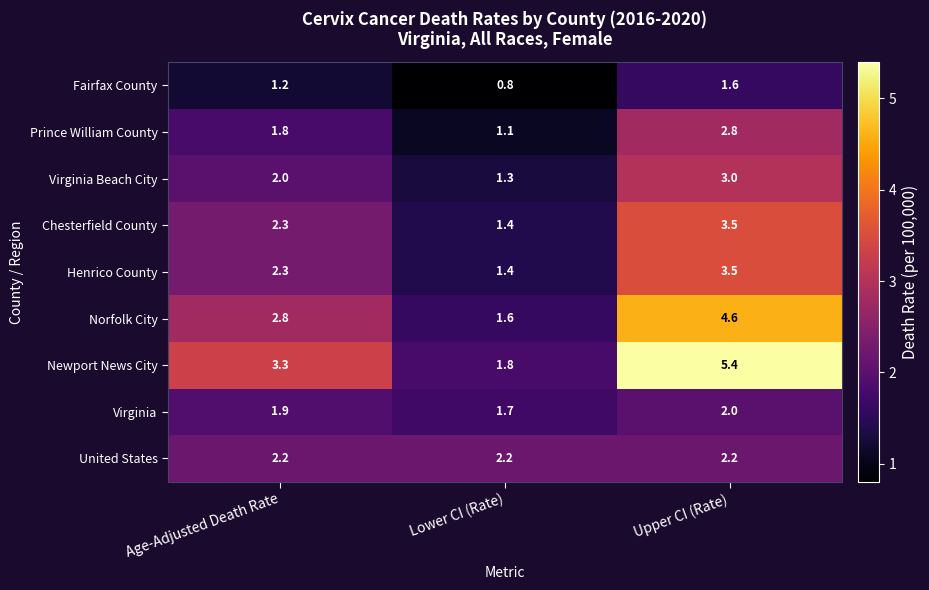

Reading left to right, list all the values displayed in this chart.

Fairfax County: Age-Adjusted Death Rate=1.2	Lower CI (Rate)=0.8	Upper CI (Rate)=1.6
Prince William County: Age-Adjusted Death Rate=1.8	Lower CI (Rate)=1.1	Upper CI (Rate)=2.8
Virginia Beach City: Age-Adjusted Death Rate=2.0	Lower CI (Rate)=1.3	Upper CI (Rate)=3.0
Chesterfield County: Age-Adjusted Death Rate=2.3	Lower CI (Rate)=1.4	Upper CI (Rate)=3.5
Henrico County: Age-Adjusted Death Rate=2.3	Lower CI (Rate)=1.4	Upper CI (Rate)=3.5
Norfolk City: Age-Adjusted Death Rate=2.8	Lower CI (Rate)=1.6	Upper CI (Rate)=4.6
Newport News City: Age-Adjusted Death Rate=3.3	Lower CI (Rate)=1.8	Upper CI (Rate)=5.4
Virginia: Age-Adjusted Death Rate=1.9	Lower CI (Rate)=1.7	Upper CI (Rate)=2.0
United States: Age-Adjusted Death Rate=2.2	Lower CI (Rate)=2.2	Upper CI (Rate)=2.2